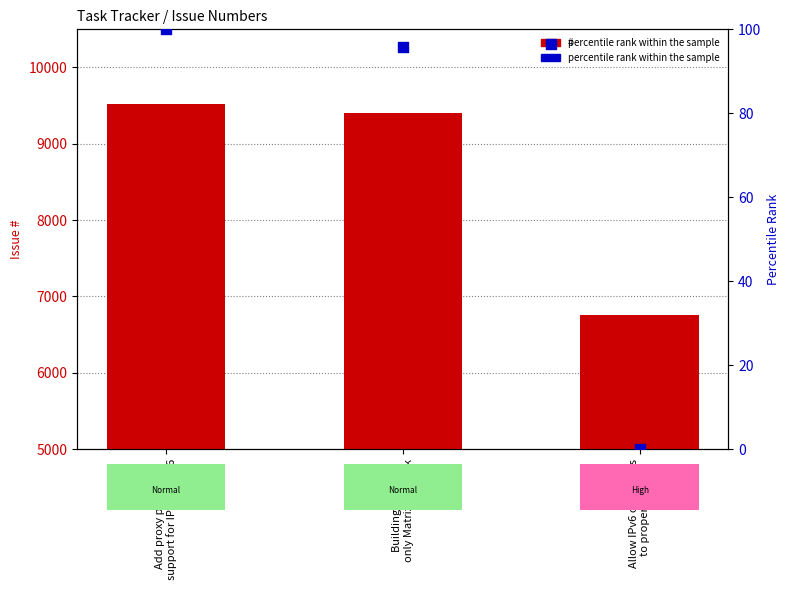

What is the total value across all series at Building an IPv6
only Matrix network?

9496.8